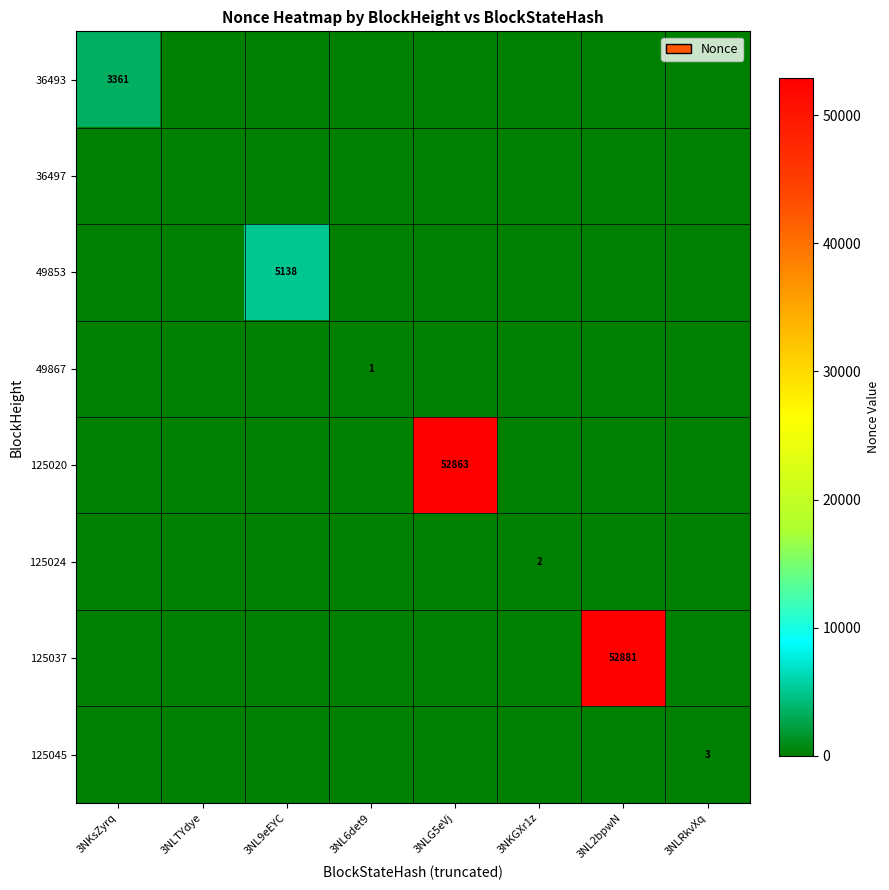

Rank the series at 3NKsZyrq from lowest to highest value.

36497, 49853, 49867, 125020, 125024, 125037, 125045, 36493